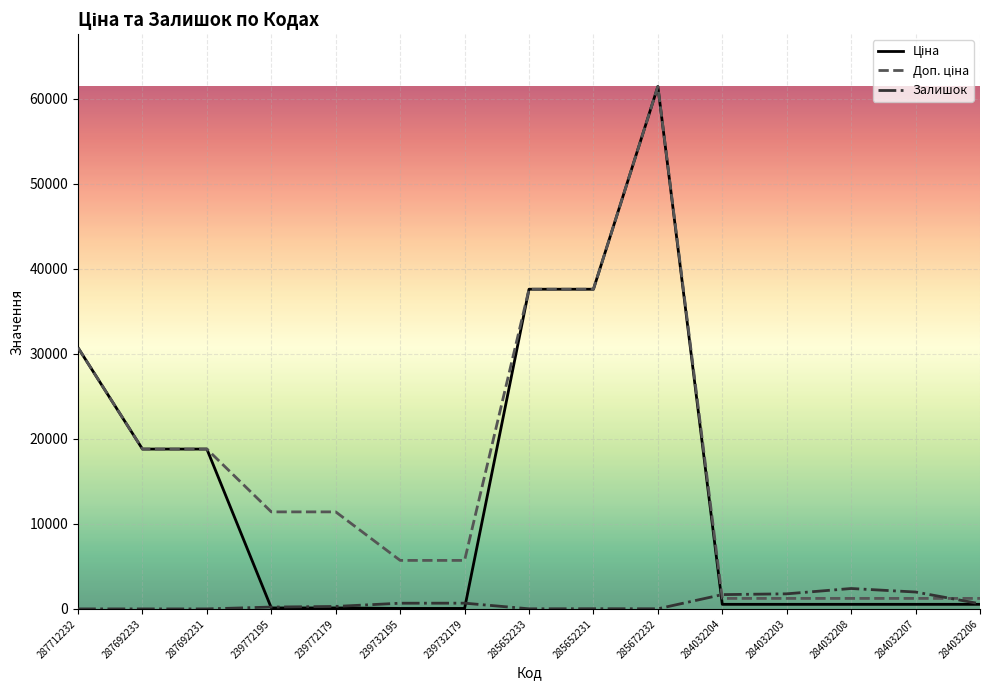

At which category is the sum across all series the highest?

285672232